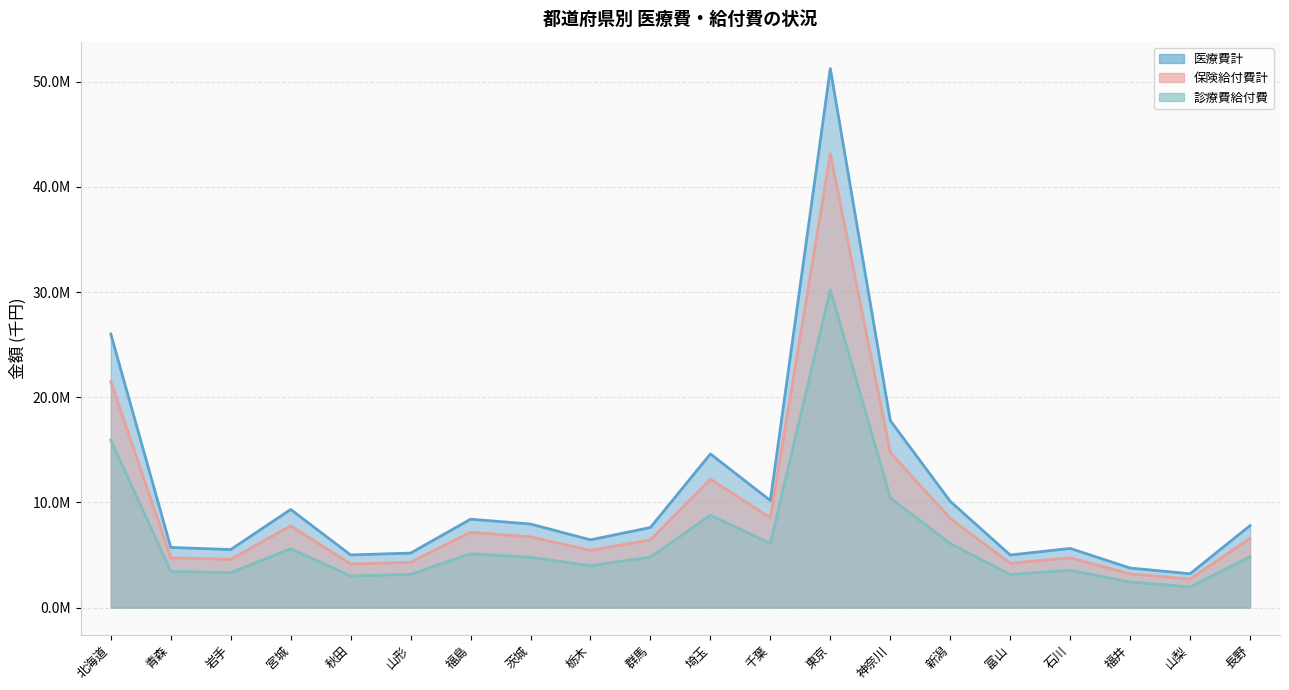

What is the sum of the 診療費給付費 values at 群馬 and 青森?

8247077.0